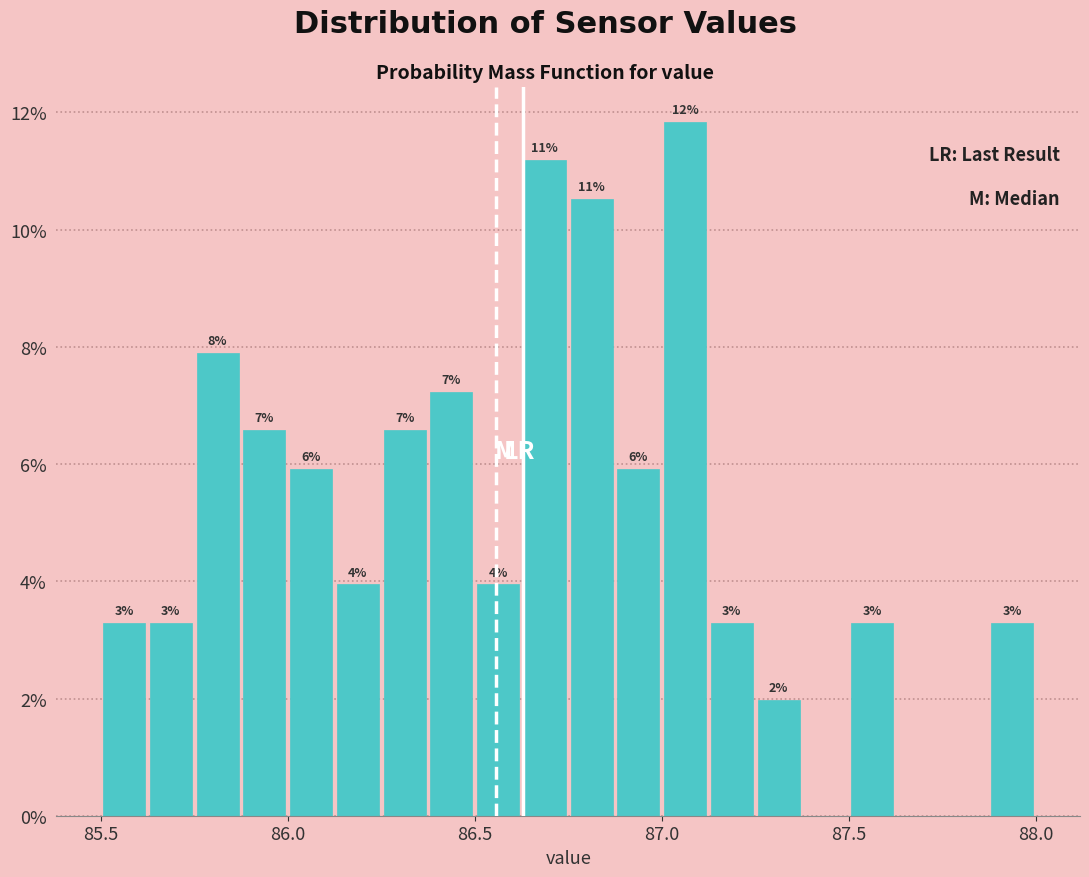

Read against the x-axis, roughly where is the centre of the tallest bar?

87.05